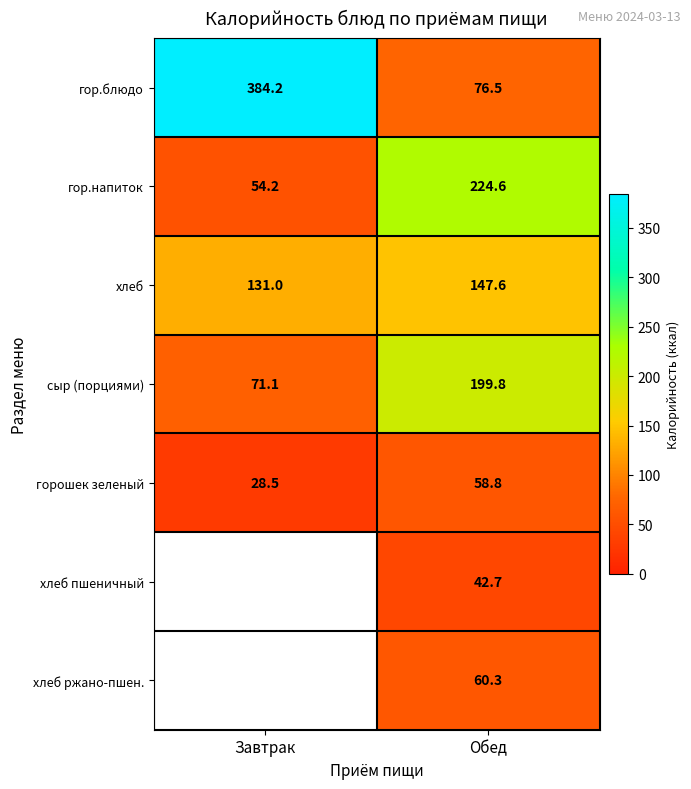

At how many categories does at least one series exceed 158?

2